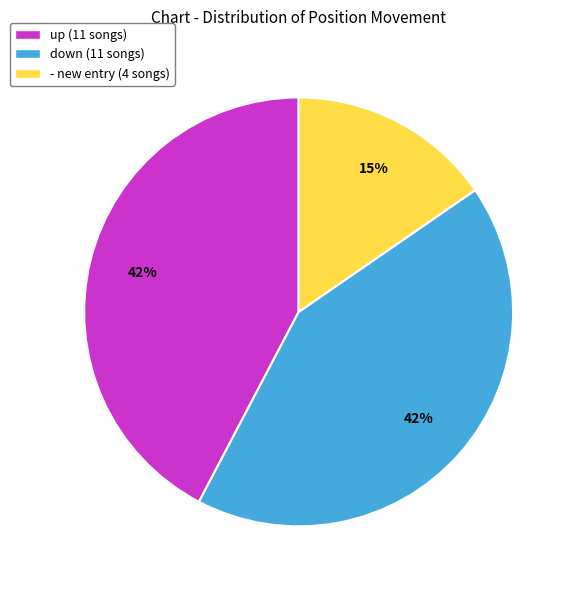

To the nearest percent, what is the difference between the - and down slice percentages?

27%